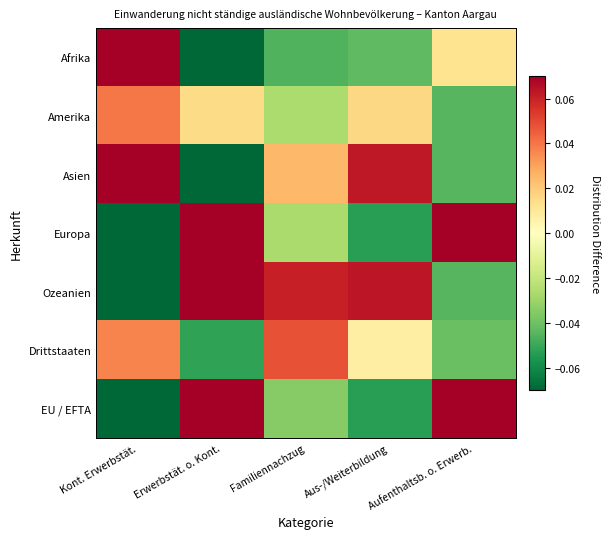

How many categories are shown in the chart?

5